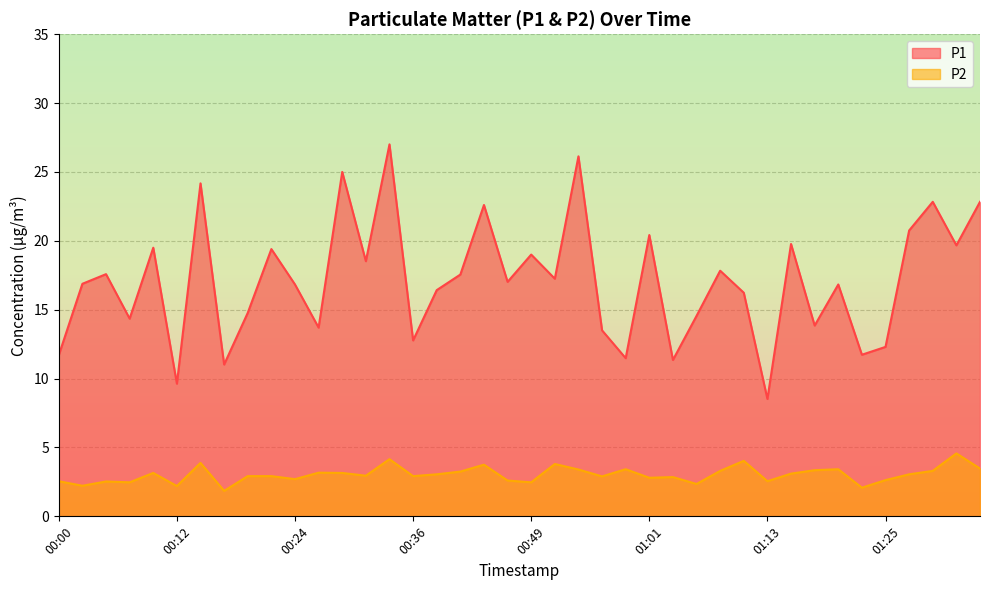

True or false: P2 and P1 cross at least once.

False